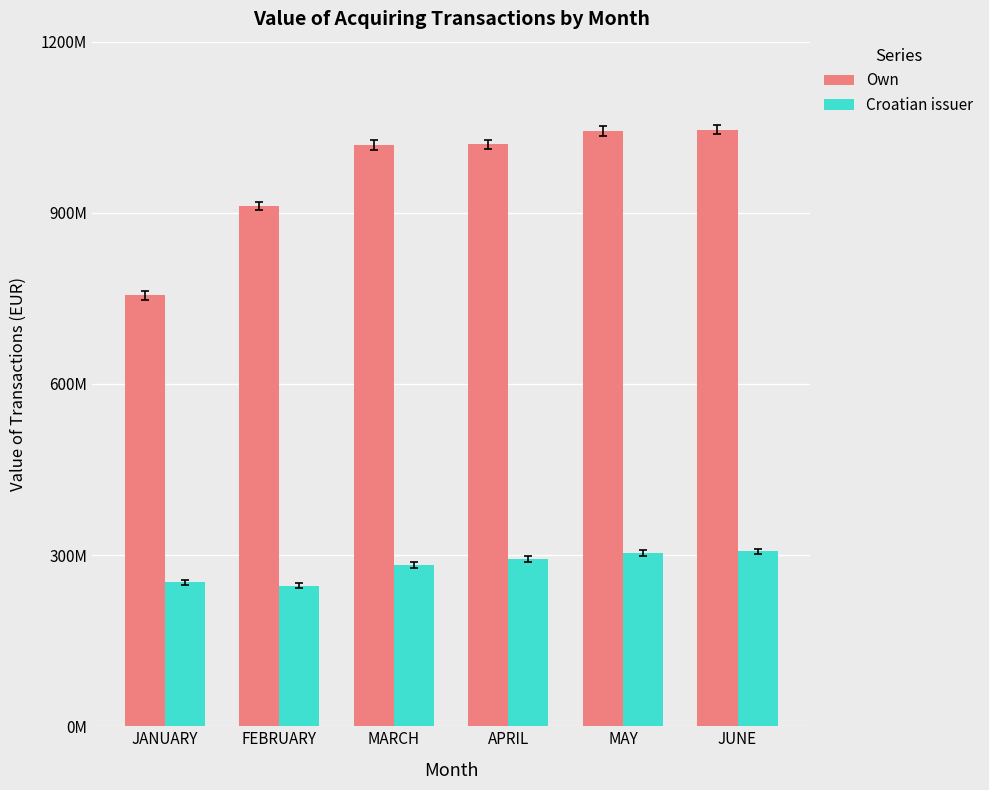

Rank the series at APRIL from lowest to highest value.

Croatian issuer, Own